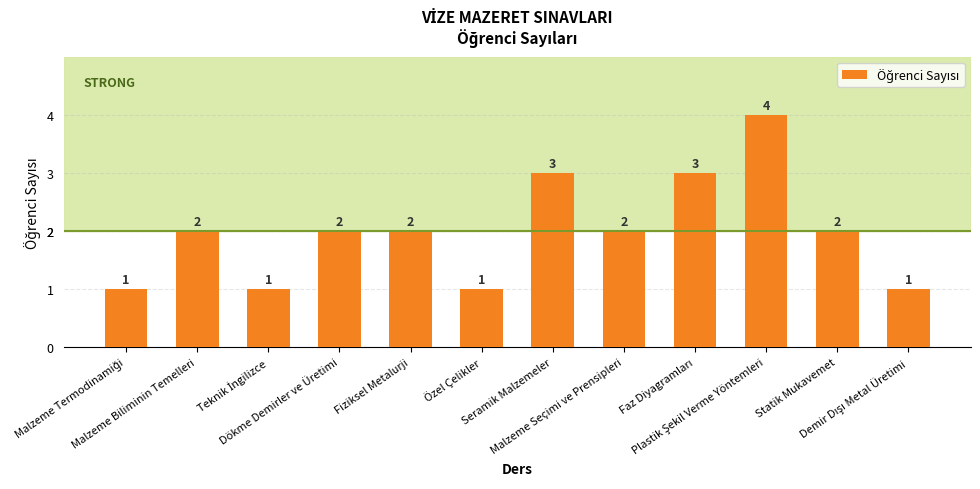

What is the label of the 9th bar from the right?

Dökme Demirler ve Üretimi